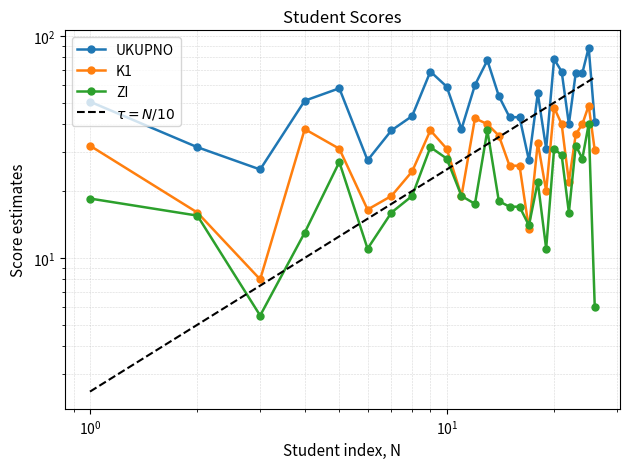

Rank the series by their maximum value, from lowest to highest.

ZI, K1, UKUPNO